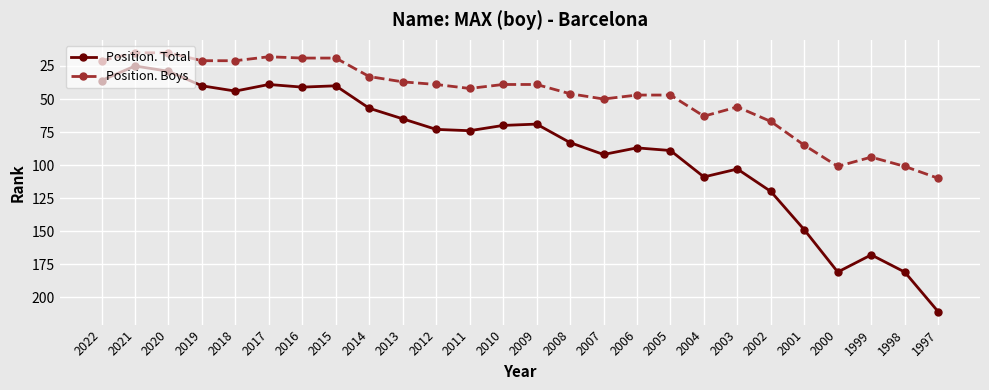

What is the difference between the second highest and minimum values in the Position. Boys series?

86